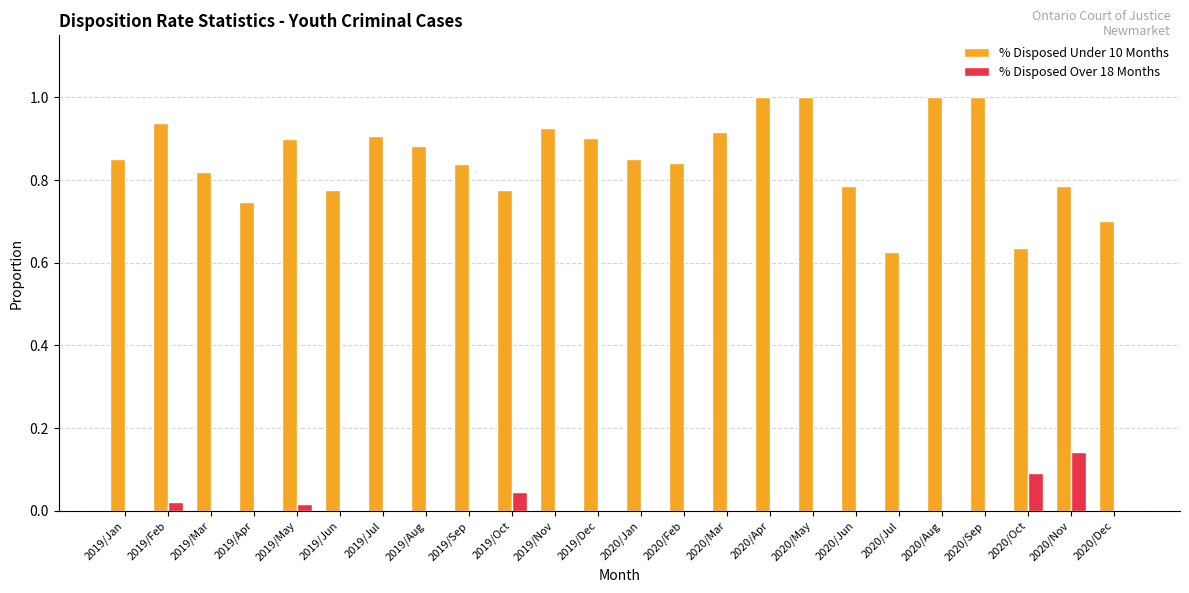

What is the greatest value displayed?

1.0